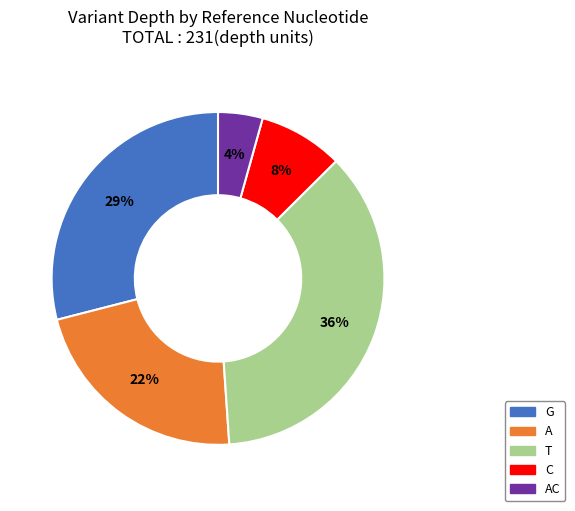

What is the largest slice in the pie chart?

T